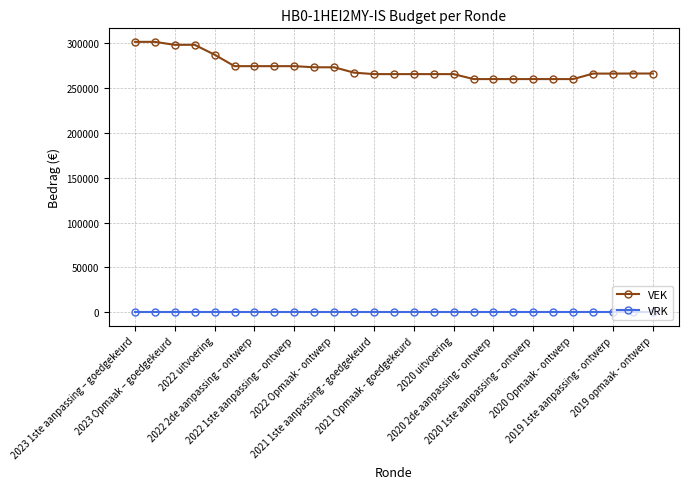

What is the maximum value shown in the chart?

301552